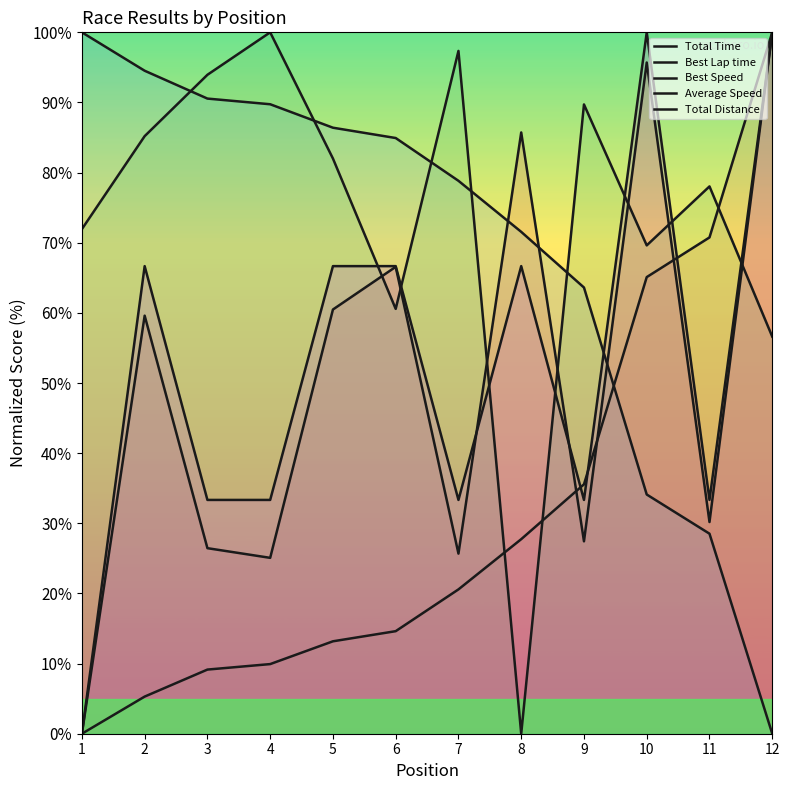

At how many categories does at least one series exceed 94?

6